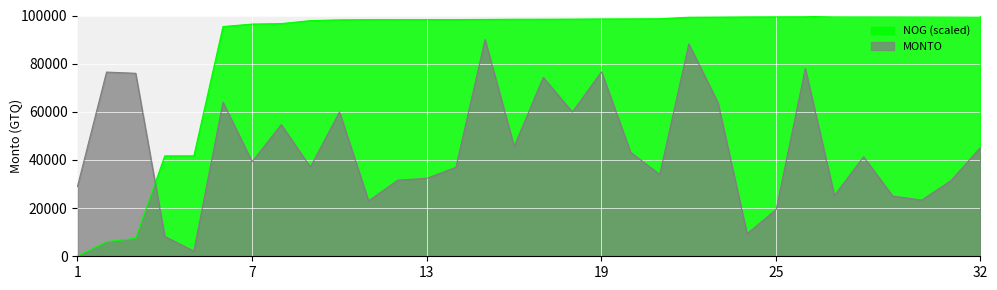

True or false: NOG_SCALED has a value of 133462.1 at 22.

False